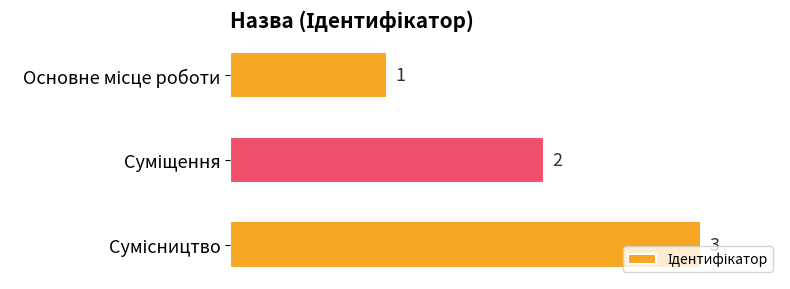

What is the sum of all values?

6